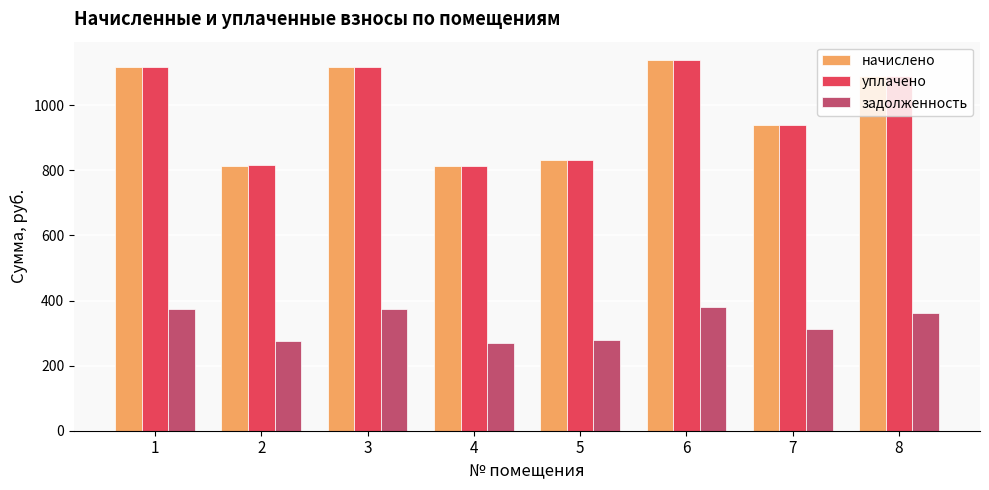

What is the total value across all series at 4?

1895.0